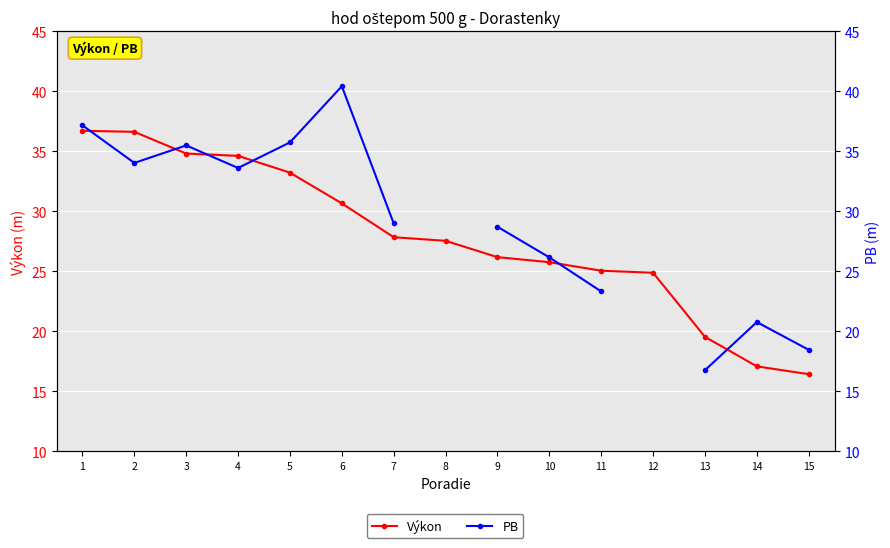

Which series ends up on top after the final intersection of Výkon and PB?

PB